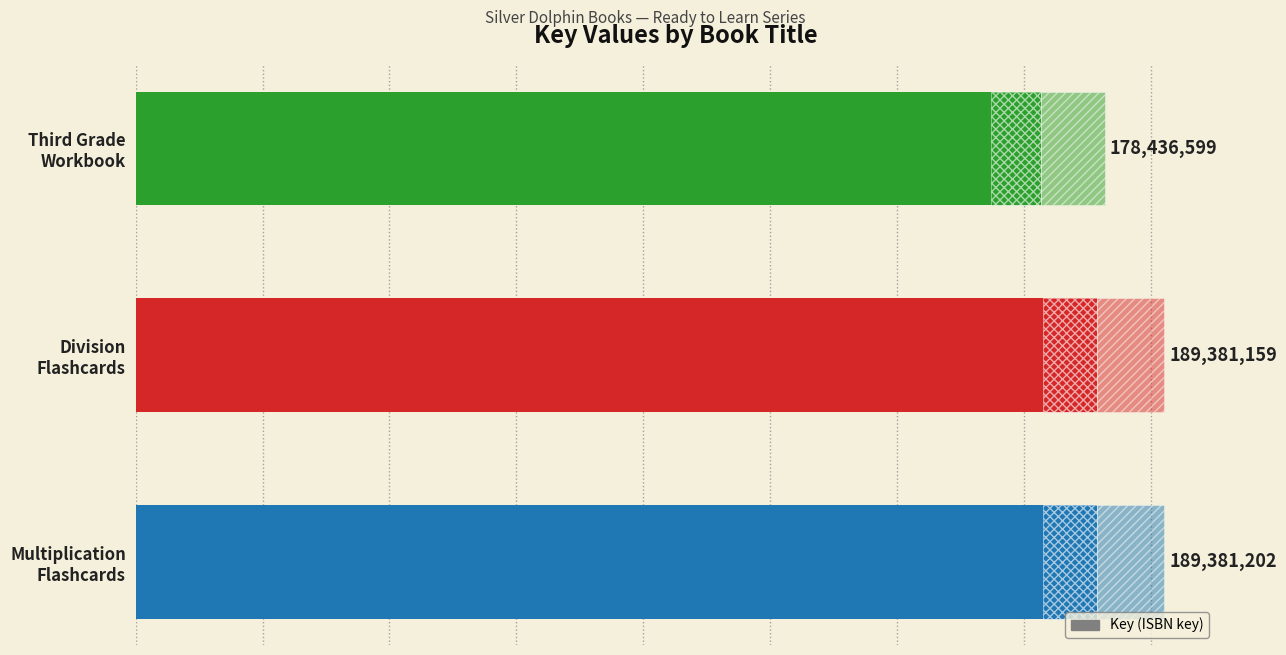

List the labels in order of value, largest first.

0, 1, 2